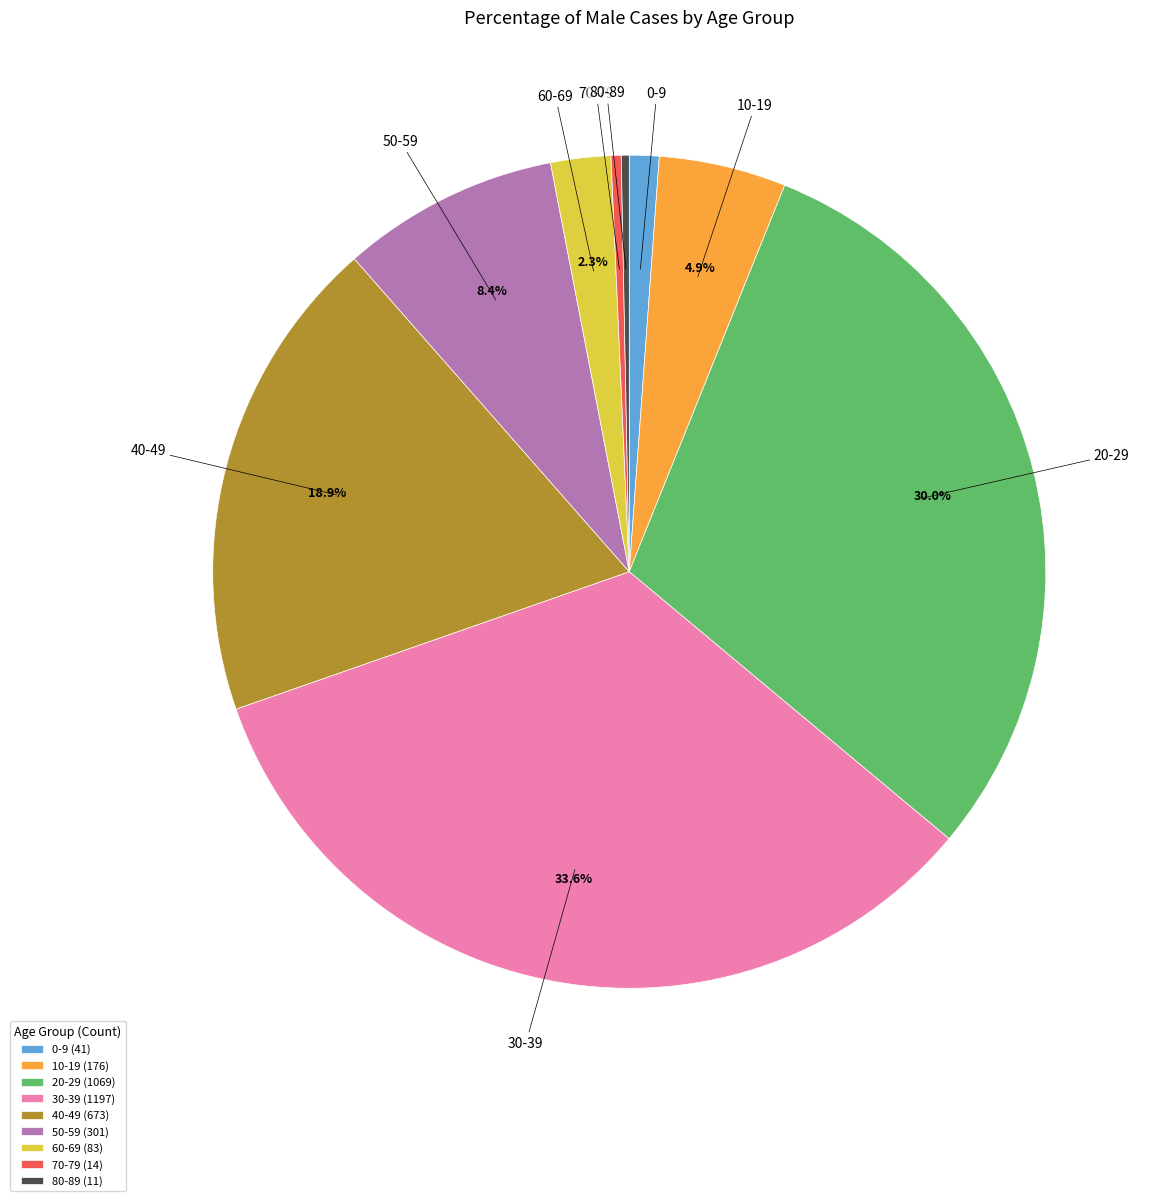

How many segments does this pie chart have?

9